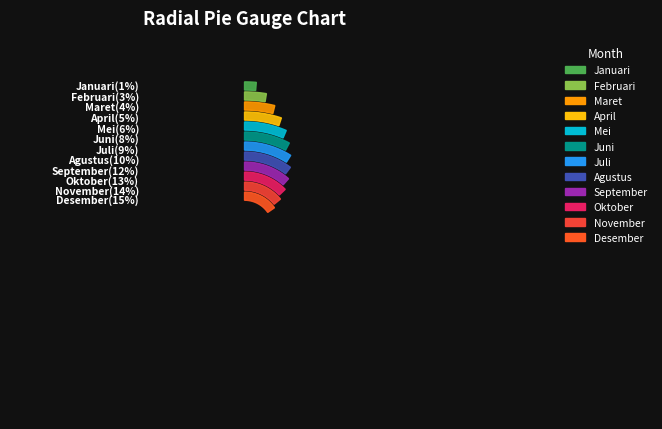

Which category has the biggest portion of the pie?

Desember